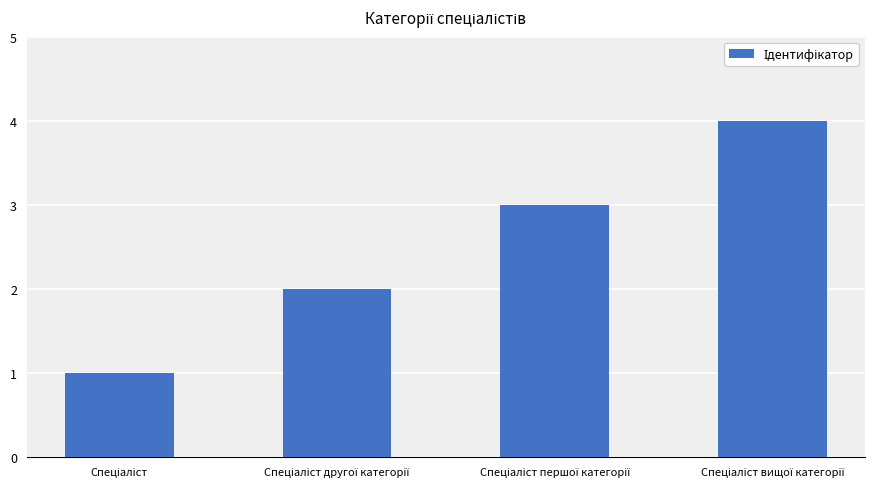

What is the sum of all values?

10